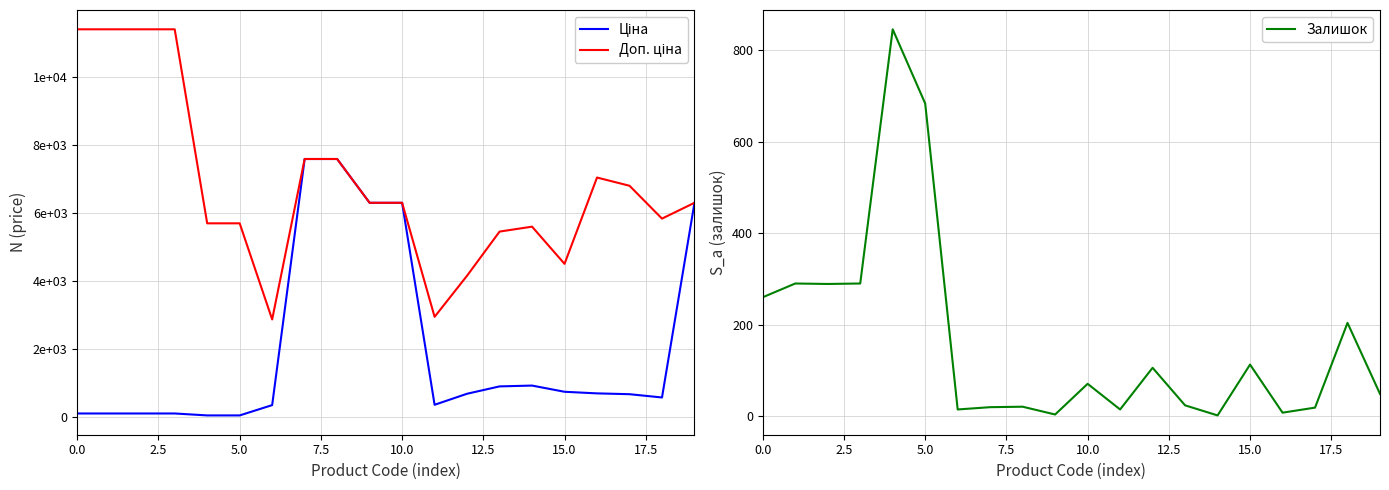

What is the maximum value for Доп. ціна?

11410.0